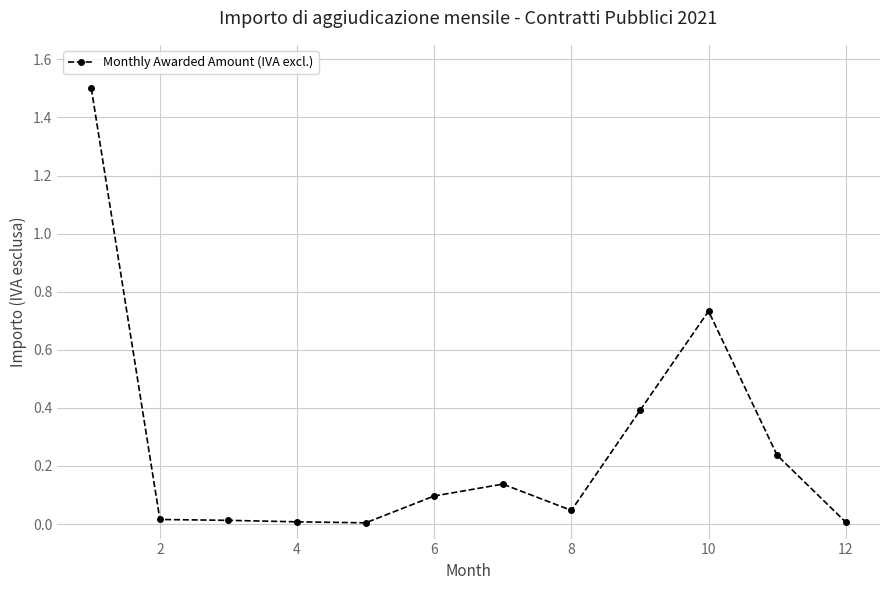

True or false: there are more than 0 points higher than both neighbors.

True